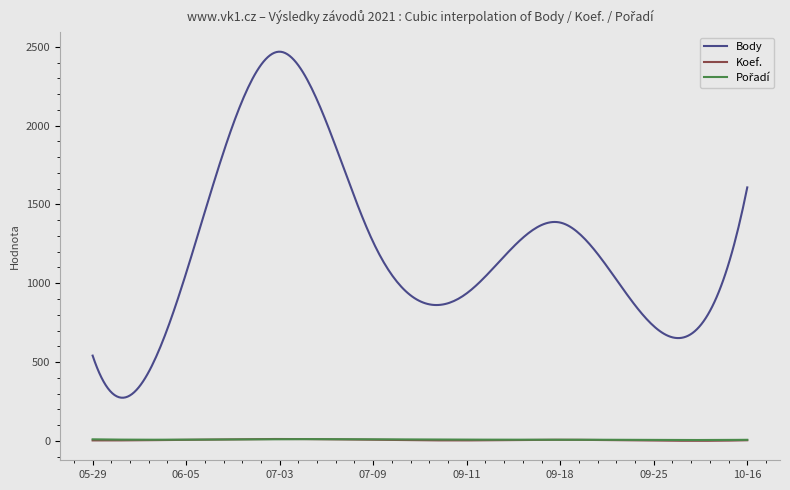

What is the highest value of the Body series?

2468.9